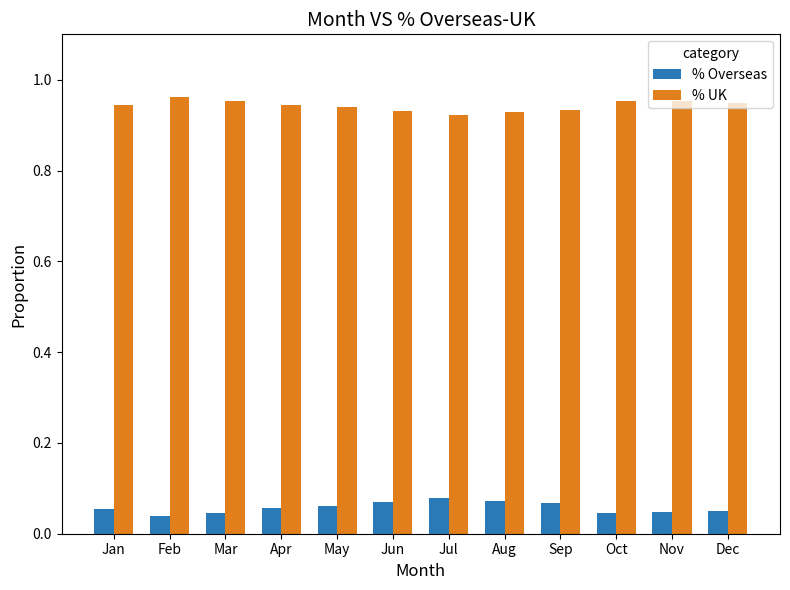

Rank the series by their maximum value, from highest to lowest.

% UK, % Overseas